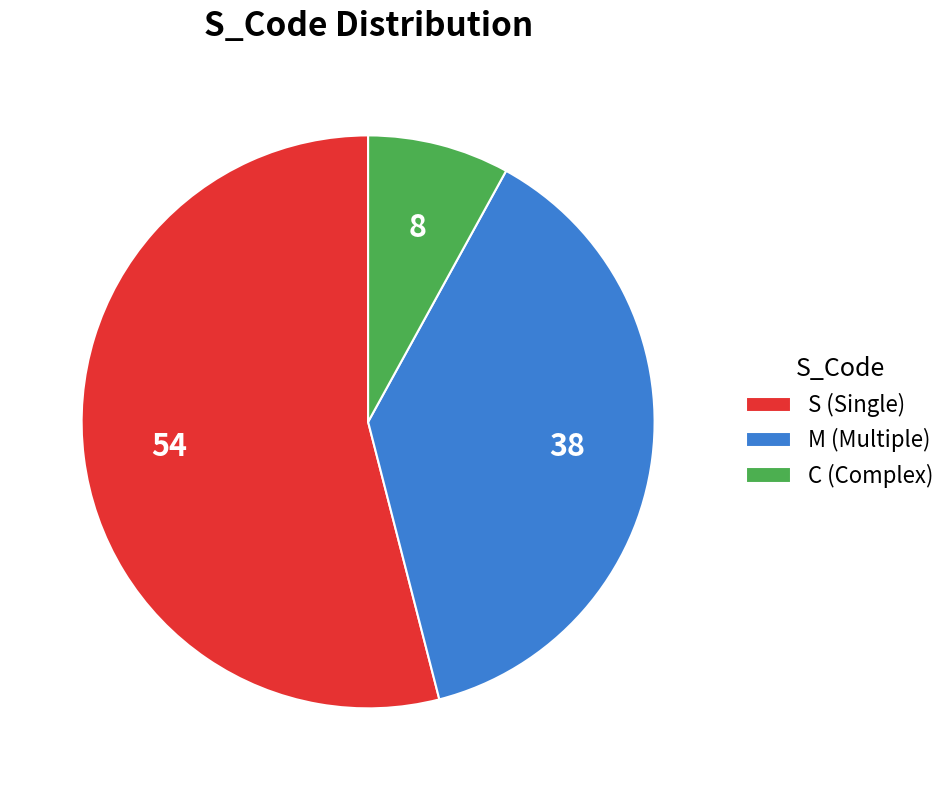

Which has a higher value, M (Multiple) or C (Complex)?

M (Multiple)